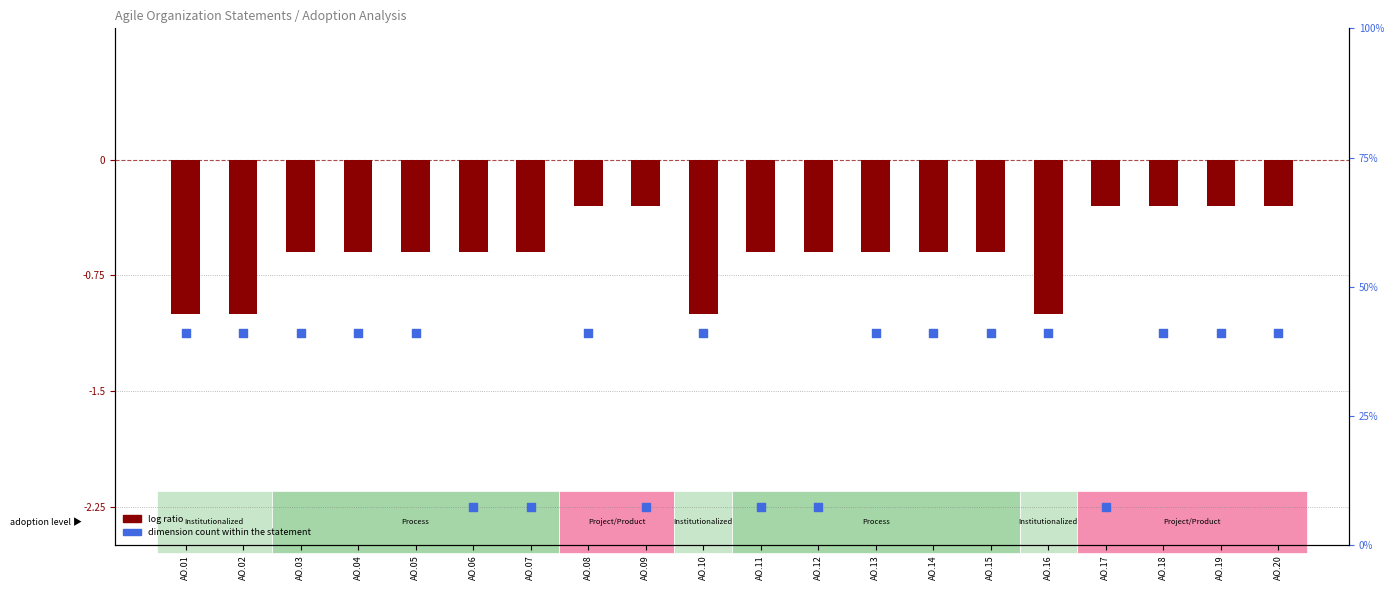

Is the value of Dimension Count (scaled) at AO.03 greater than the value of Degree of Adoption at AO.04?

No